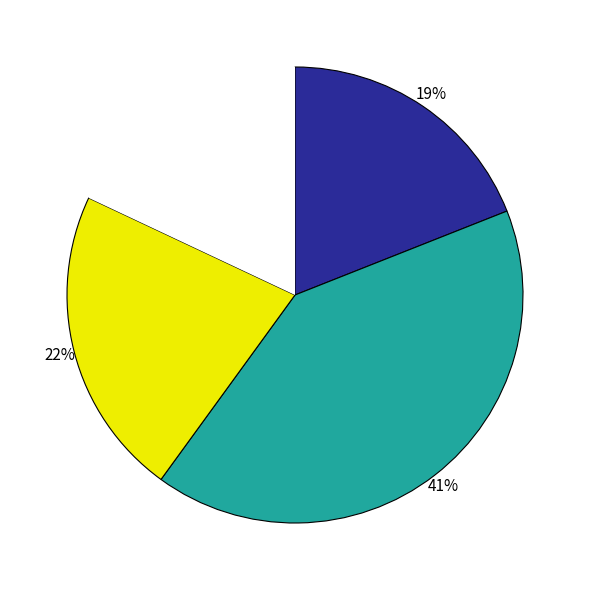

To the nearest percent, what is the average slice percentage?

25%